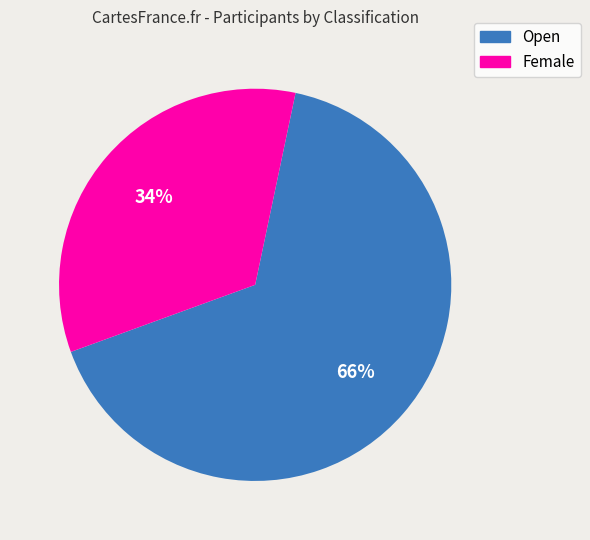

Between Open and Female, which is larger?

Open